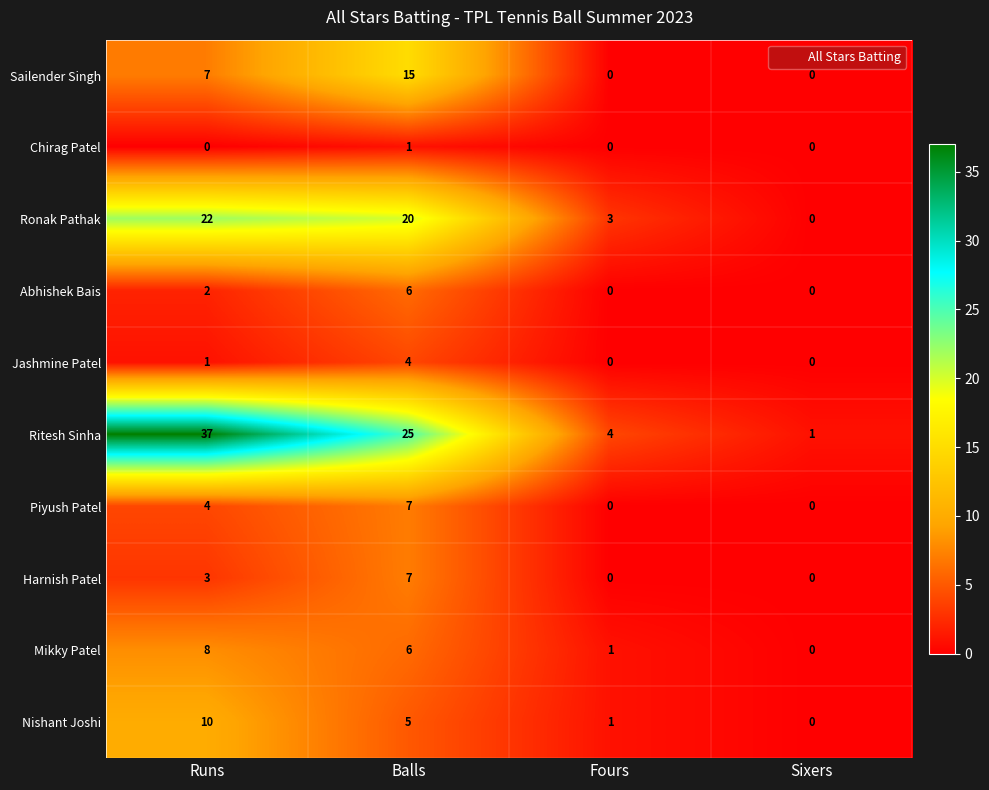

What is the sum of all Jashmine Patel values?

5